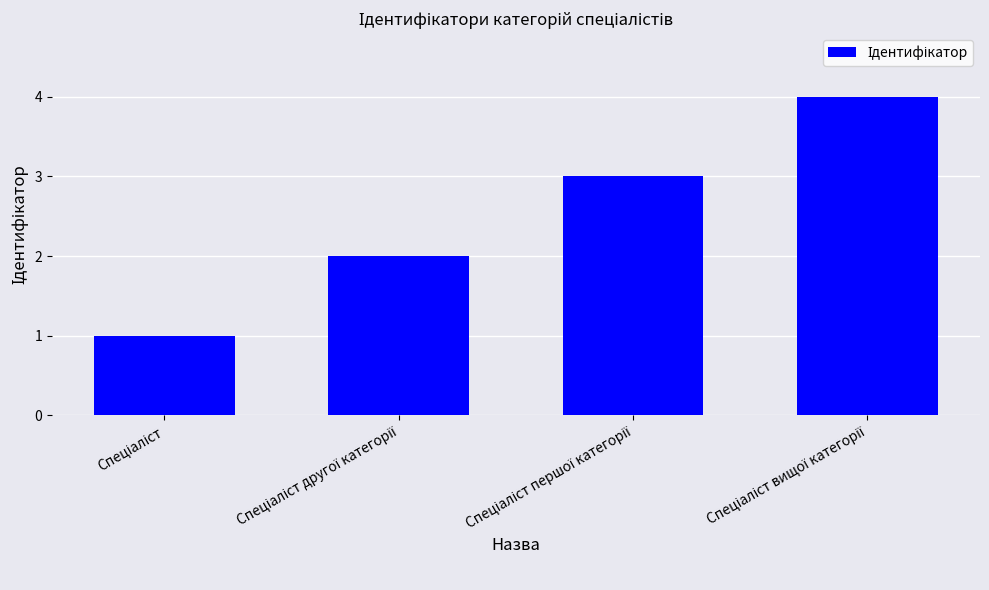

Does the chart contain stacked bars?

No